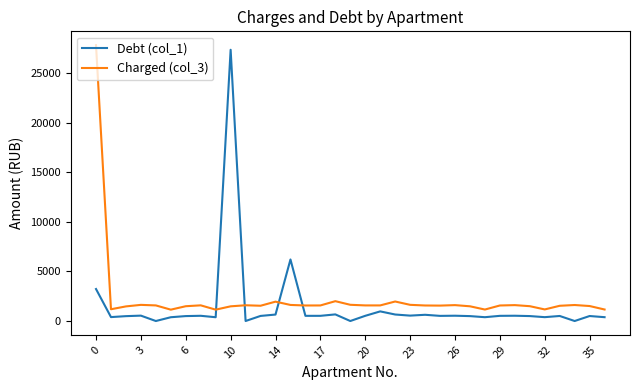

What is the difference between the maximum and minimum values in the Charged (col_3) series?

26690.2